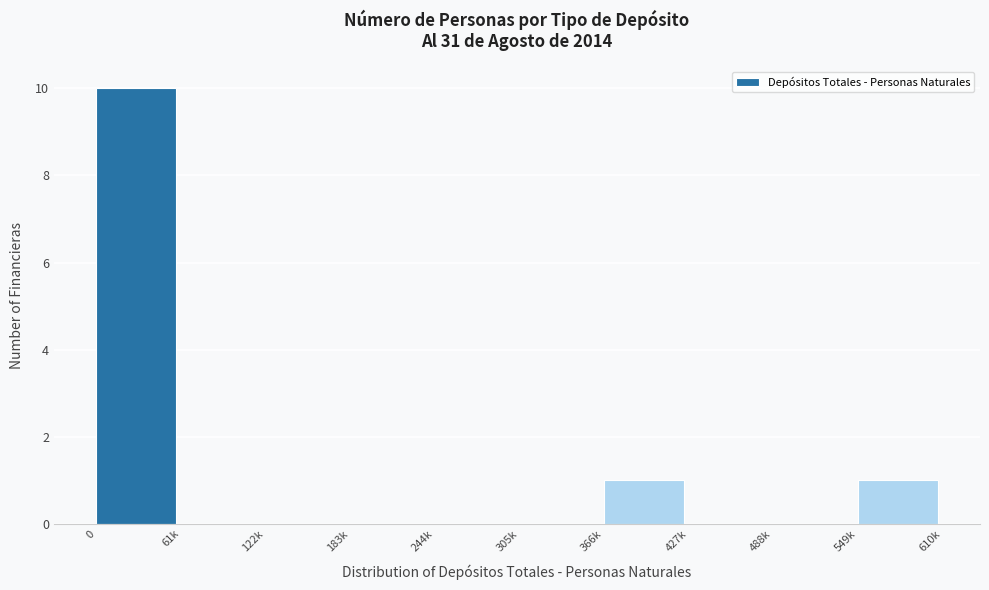

Reading right to left, list all the values displayed in this chart.

549k=1	488k=0	427k=0	366k=1	305k=0	244k=0	183k=0	122k=0	61k=0	0=10